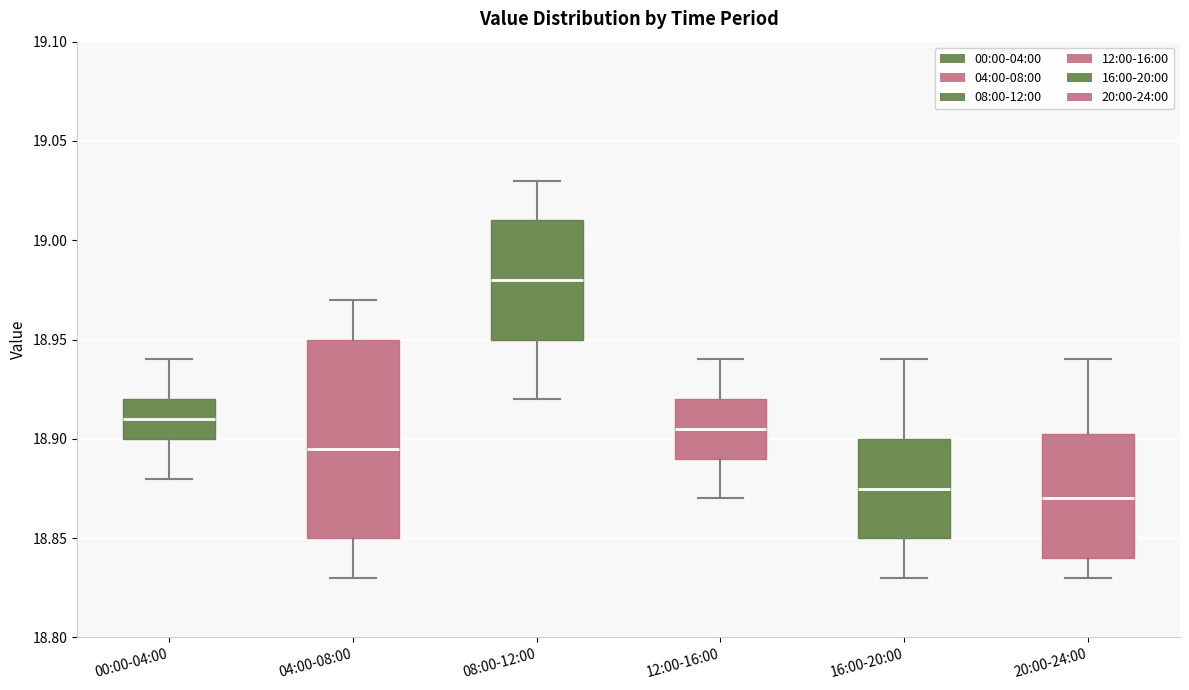

Reading left to right, read every box against the y-axis: the position of its median line, the range the box covers, and the ends of its whiskers. The values are not printed on the chart, so give them approximately, as read against the axis.

00:00-04:00: median 18.910, box 18.900 to 18.920, whiskers 18.880 to 18.940
04:00-08:00: median 18.895, box 18.850 to 18.950, whiskers 18.830 to 18.970
08:00-12:00: median 18.980, box 18.950 to 19.010, whiskers 18.920 to 19.030
12:00-16:00: median 18.905, box 18.890 to 18.920, whiskers 18.870 to 18.940
16:00-20:00: median 18.875, box 18.850 to 18.900, whiskers 18.830 to 18.940
20:00-24:00: median 18.870, box 18.840 to 18.905, whiskers 18.830 to 18.940